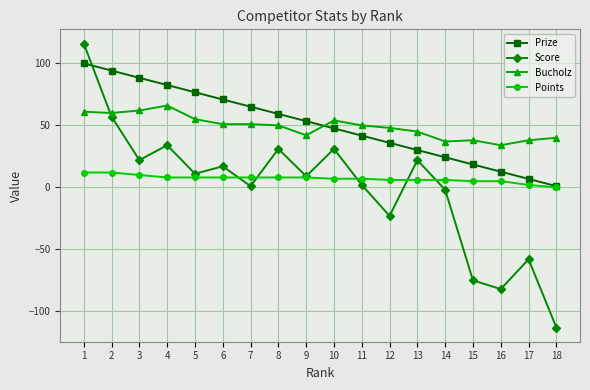

The value of Bucholz at 11 is 50.0. True or false?

True